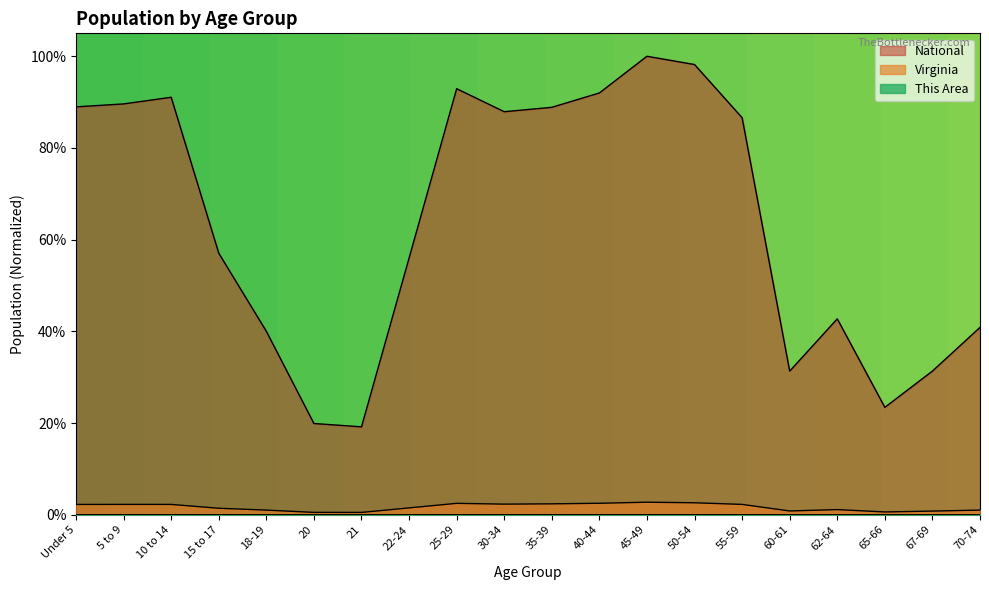

True or false: National has a value of 1.3 at 5 to 9.

False